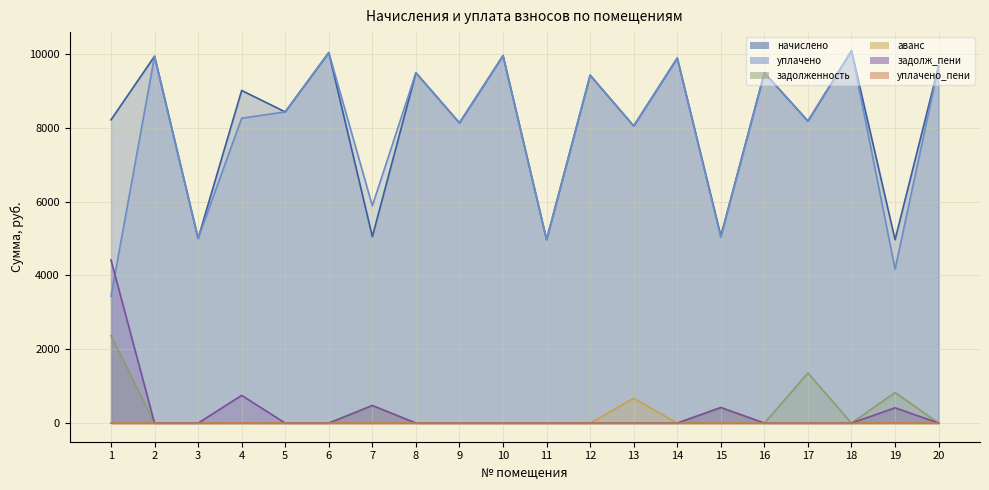

What is the total value across all series at 5?

16858.1